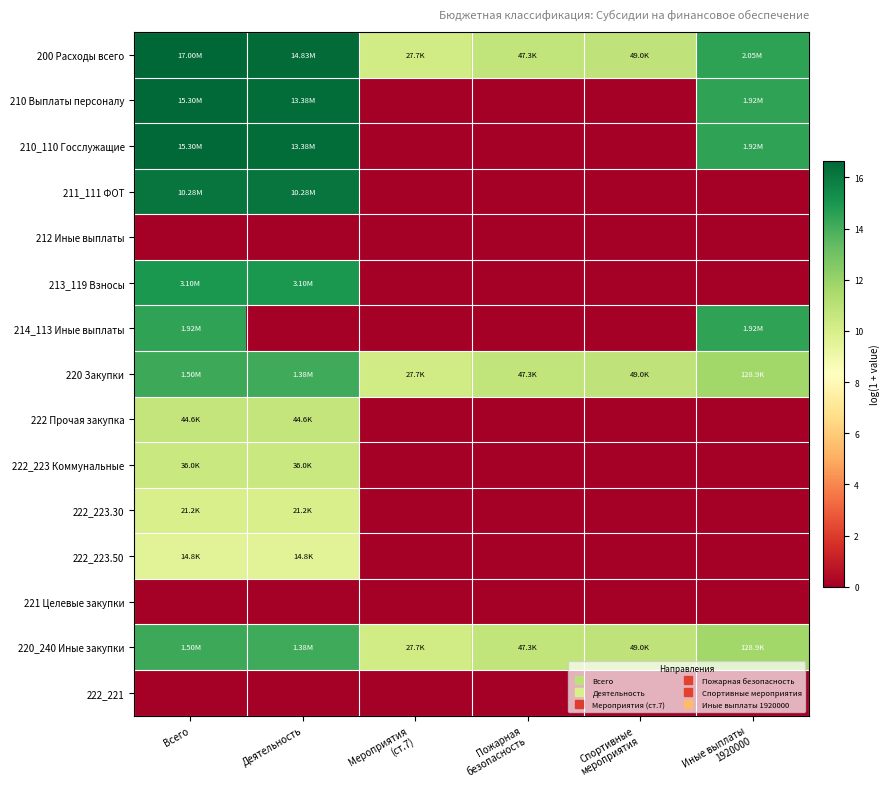

What is the total value across all series at Пожарная
безопасность?

32.3